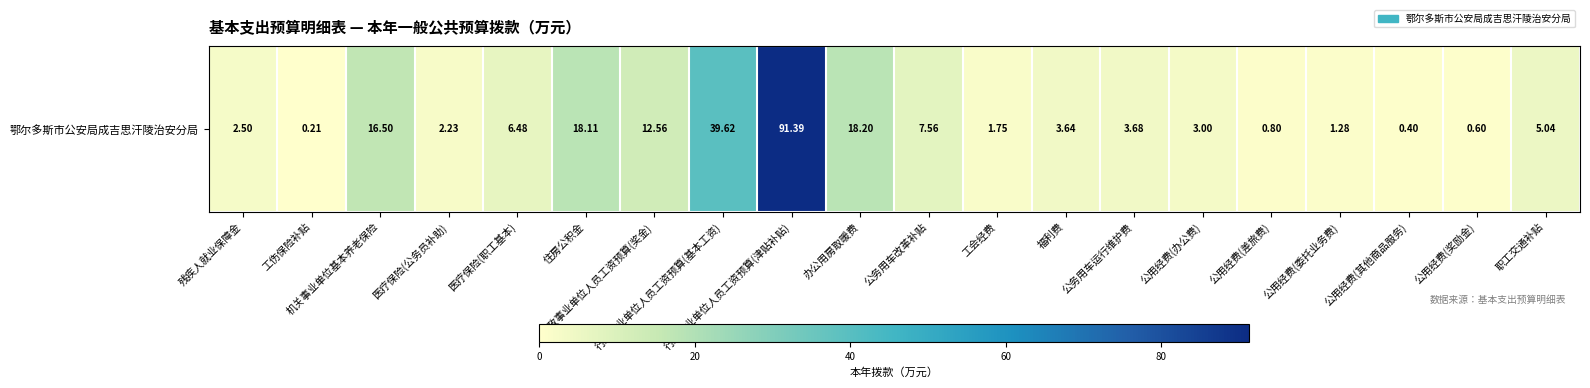

Rank the categories by value from highest to lowest.

行政事业单位人员工资预算(津贴补贴), 行政事业单位人员工资预算(基本工资), 办公用房取暖费, 住房公积金, 机关事业单位基本养老保险, 行政事业单位人员工资预算(奖金), 公务用车改革补贴, 医疗保险(职工基本), 职工交通补贴, 公务用车运行维护费, 福利费, 公用经费(办公费), 残疾人就业保障金, 医疗保险(公务员补助), 工会经费, 公用经费(委托业务费), 公用经费(差旅费), 公用经费(奖励金), 公用经费(其他商品服务), 工伤保险补贴